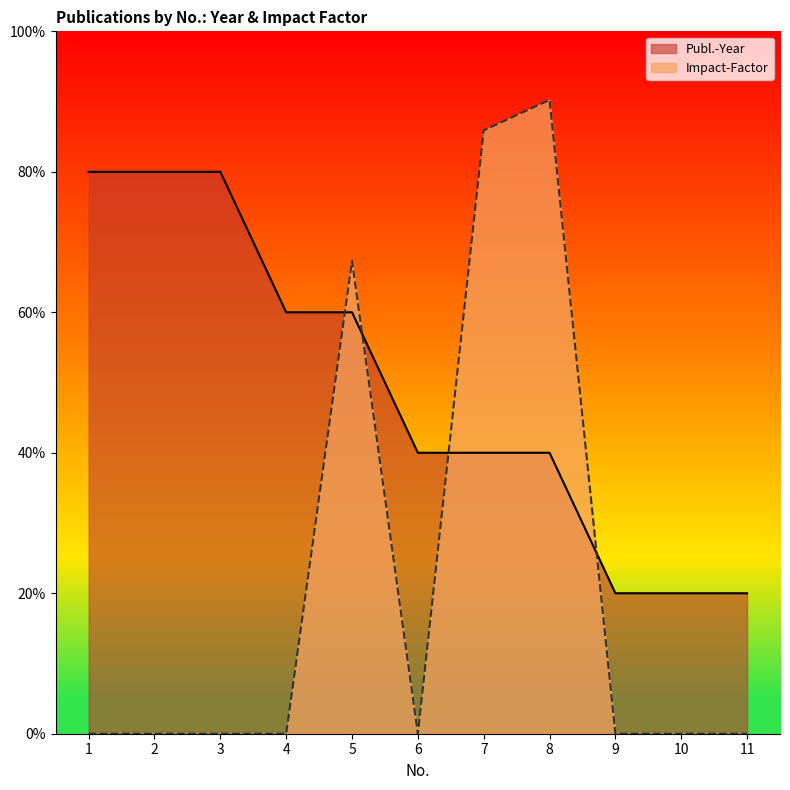

At which category does the chart reach its peak across all series?

8